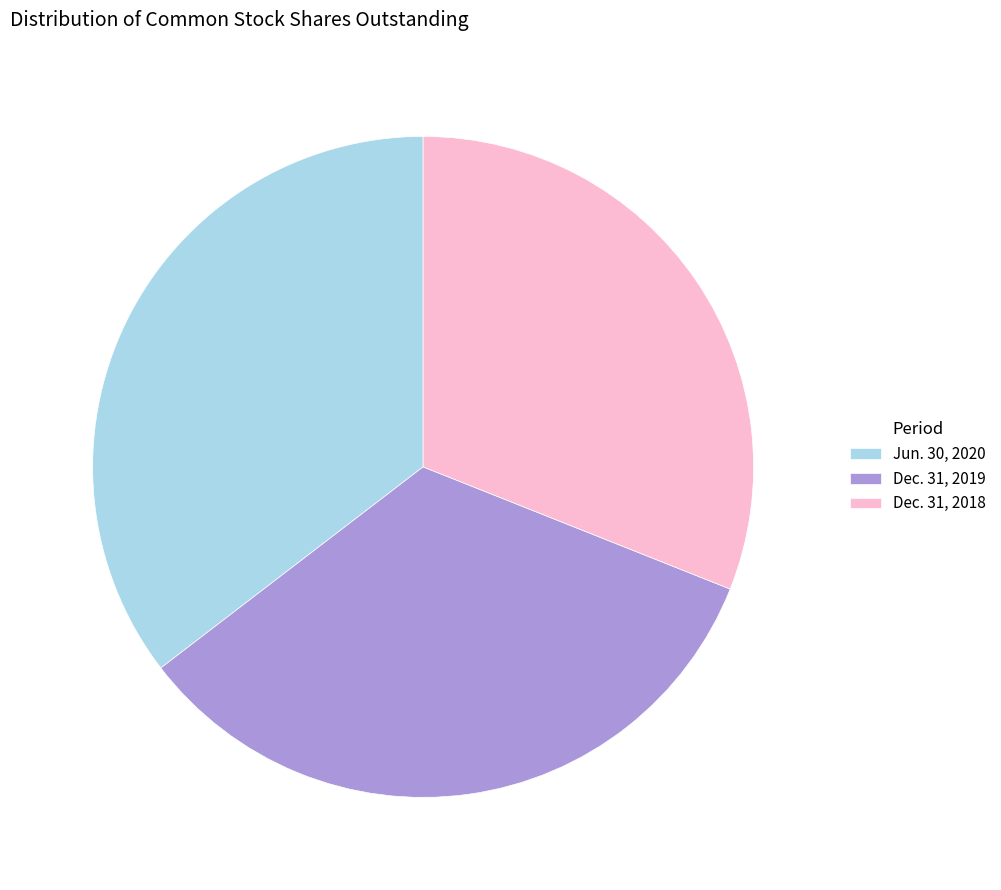

True or false: Jun. 30, 2020 accounts for 23% of the total.

False